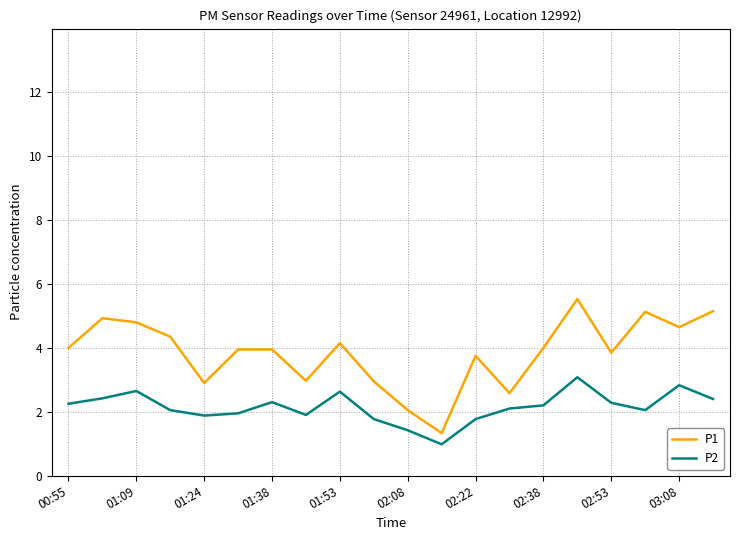

Does the chart have visible grid lines?

Yes